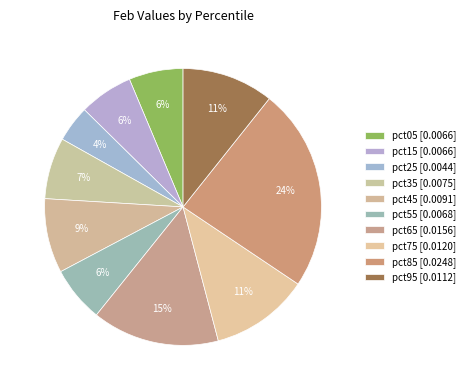

Count the number of slices in the pie.

10